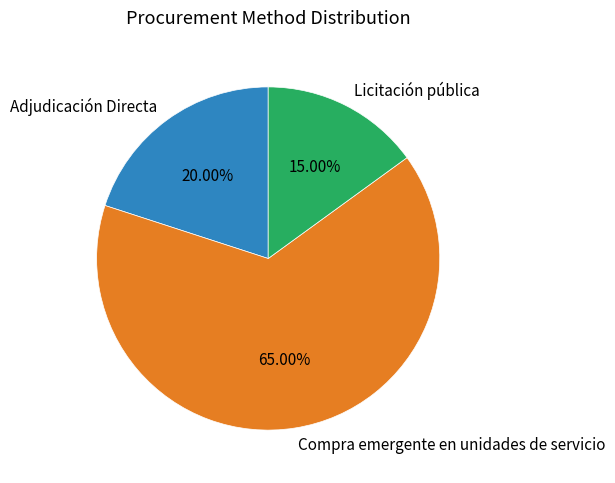

Is it true that Licitación pública is 2% of the pie?

False